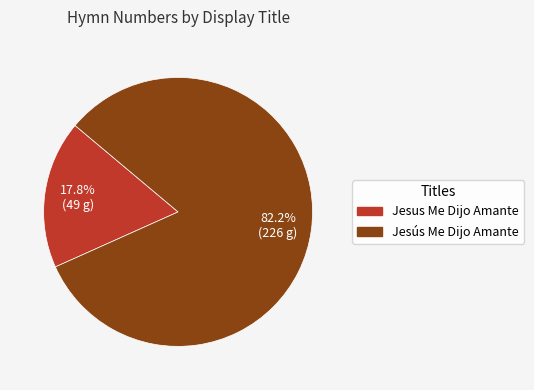

Which category has the biggest portion of the pie?

Jesús Me Dijo Amante